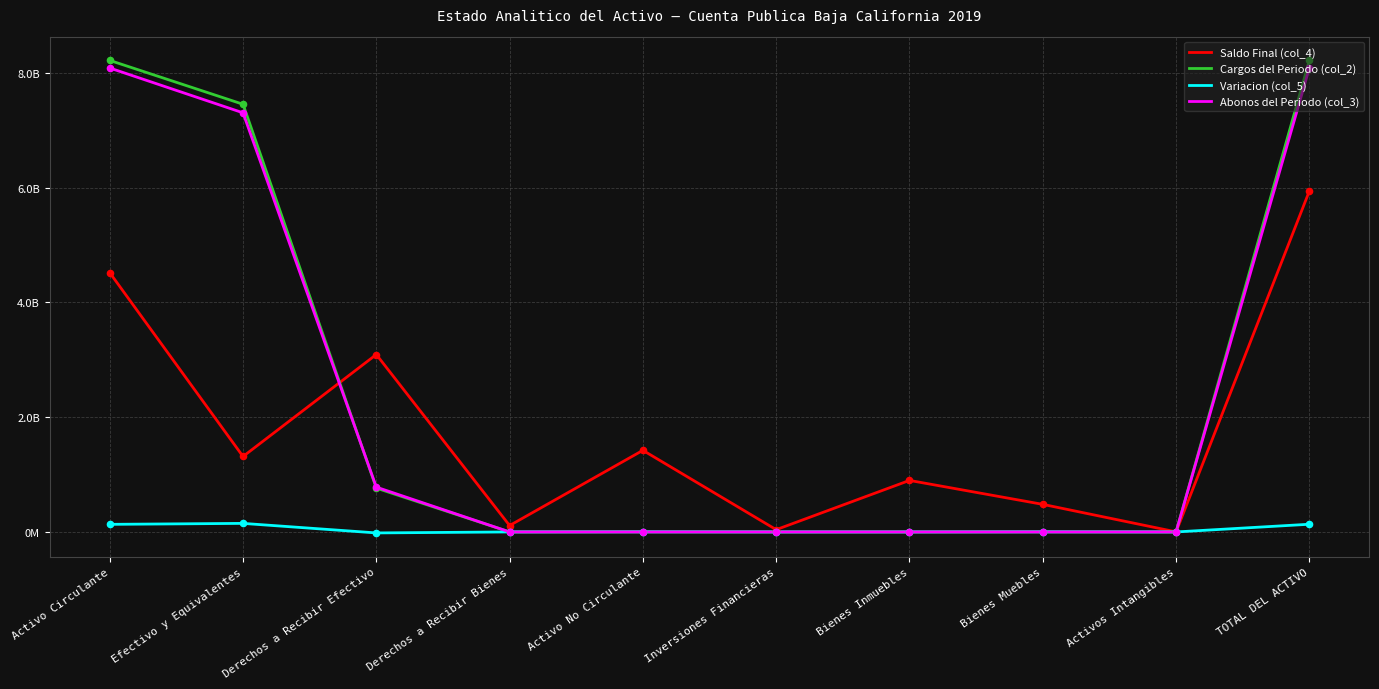

What are all the series names shown in the legend?

Saldo Final (col_4), Cargos del Periodo (col_2), Variacion (col_5), Abonos del Periodo (col_3)